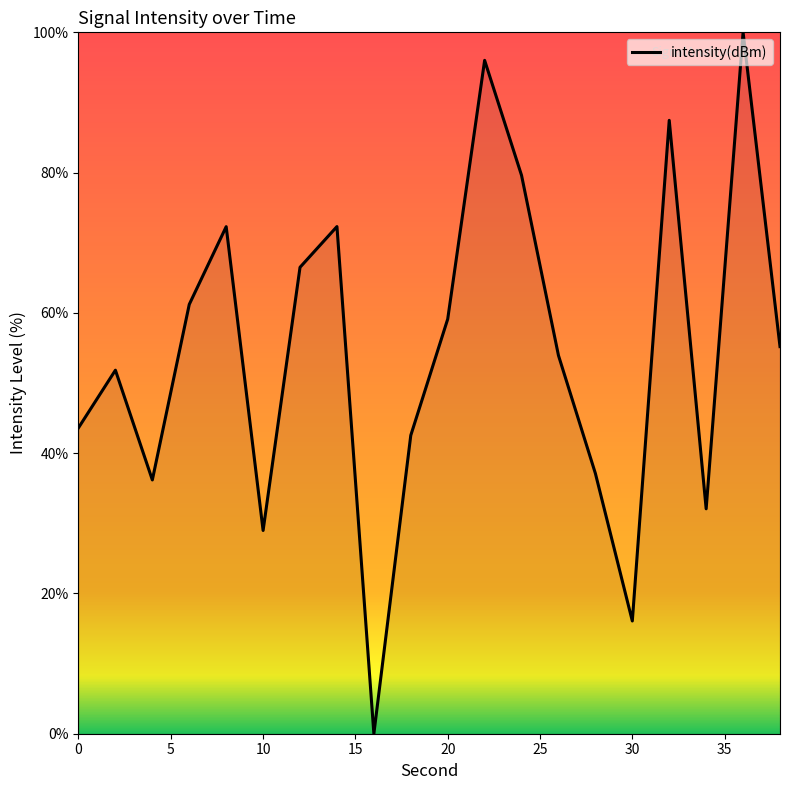

What is the greatest value displayed?

100.0